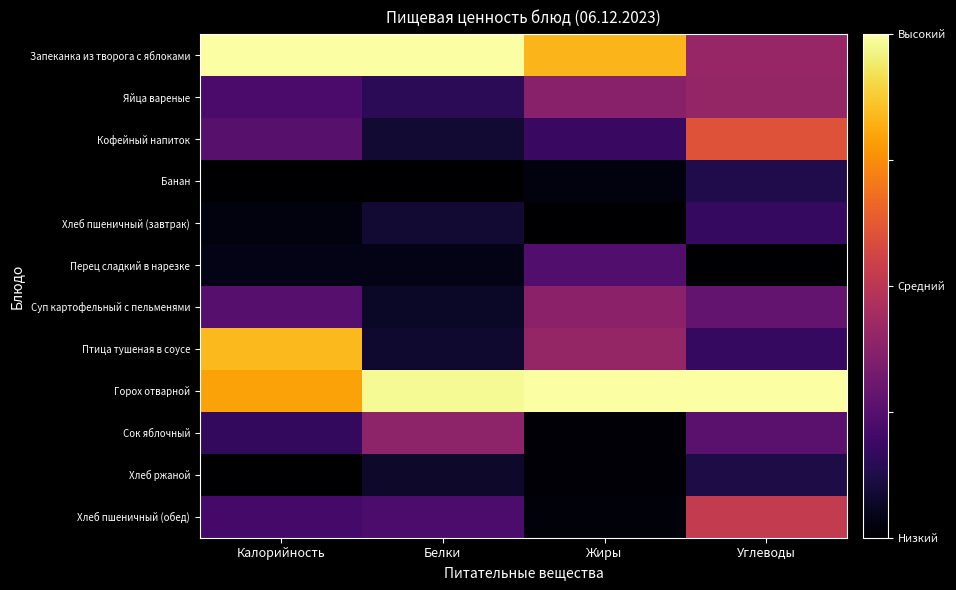

At Жиры, list the series in order from largest to smallest.

Горох отварной, Запеканка из творога с яблоками, Птица тушеная в соусе, Суп картофельный с пельменями, Яйца вареные, Перец сладкий в нарезке, Кофейный напиток, Банан, Хлеб пшеничный (обед), Сок яблочный, Хлеб ржаной, Хлеб пшеничный (завтрак)